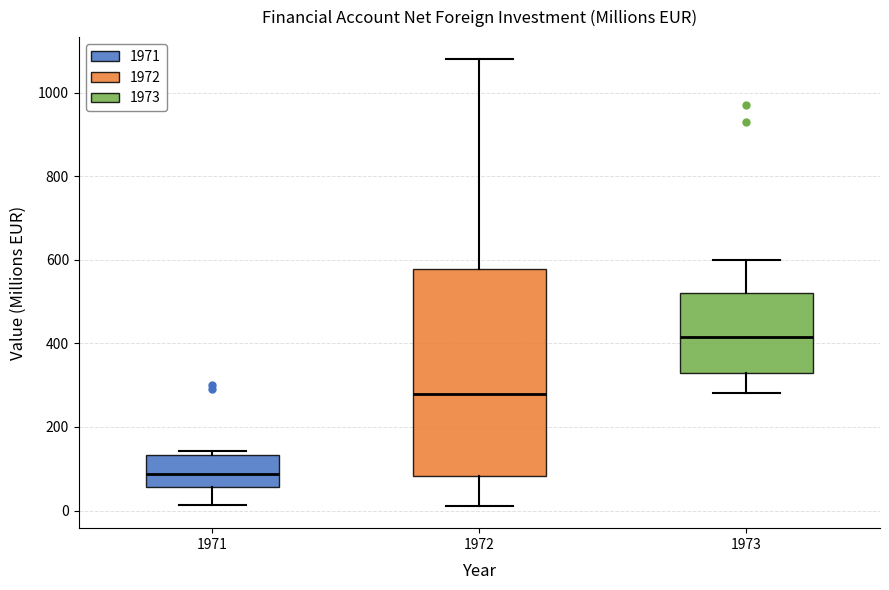

Where does the lower whisker of the box at x = 1972 end on the y-axis? The values are not printed on the chart, so give them approximately, as read against the axis.

20